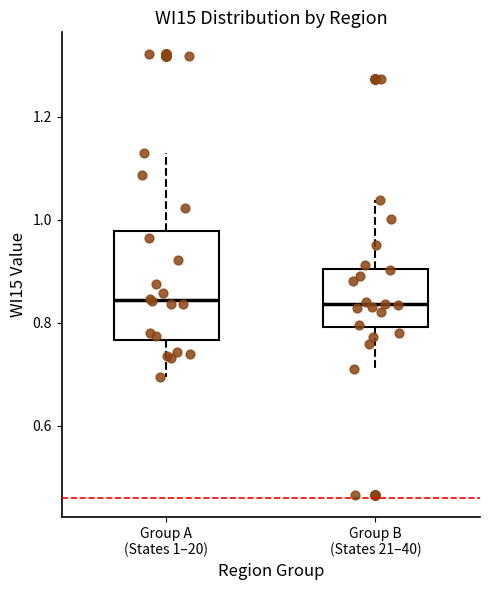

Which box is the tallest, from its lower edge to its upper edge?

Group A (States 1–20)